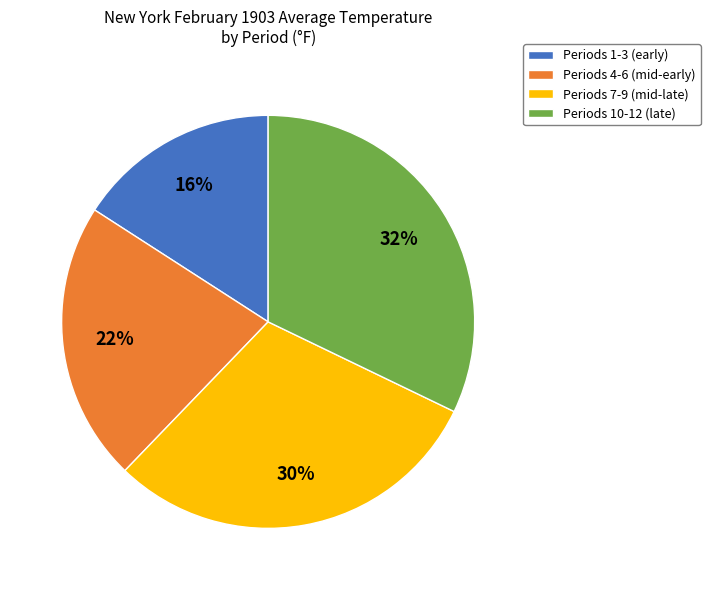

The Periods 4-6 (mid-early) slice represents 34% of the pie. True or false?

False